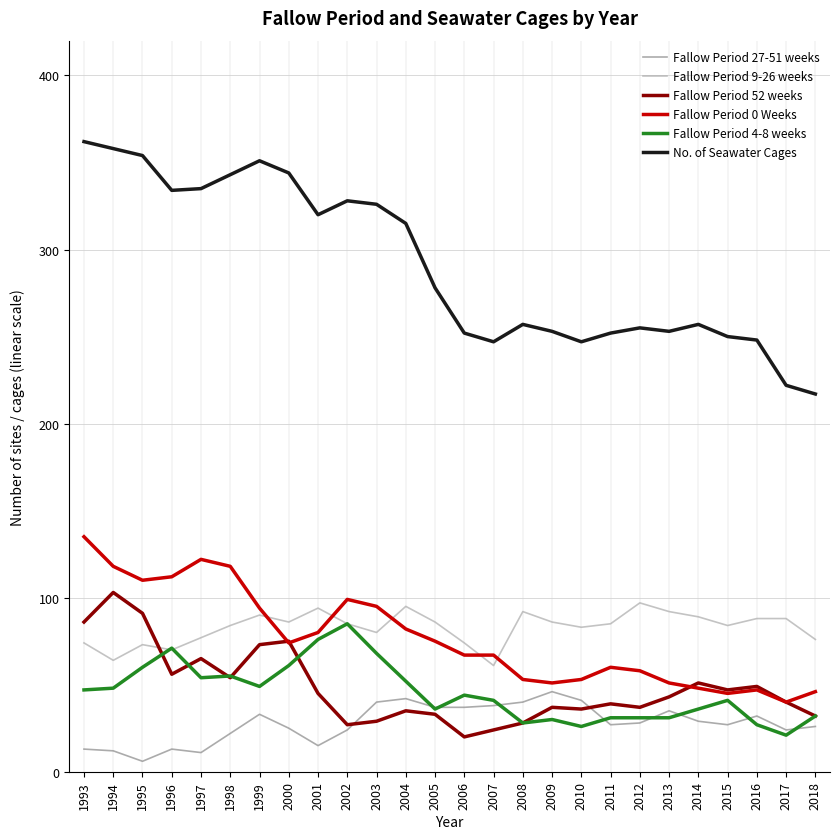

True or false: Fallow Period 0 Weeks and No. of Seawater Cages cross at least once.

False